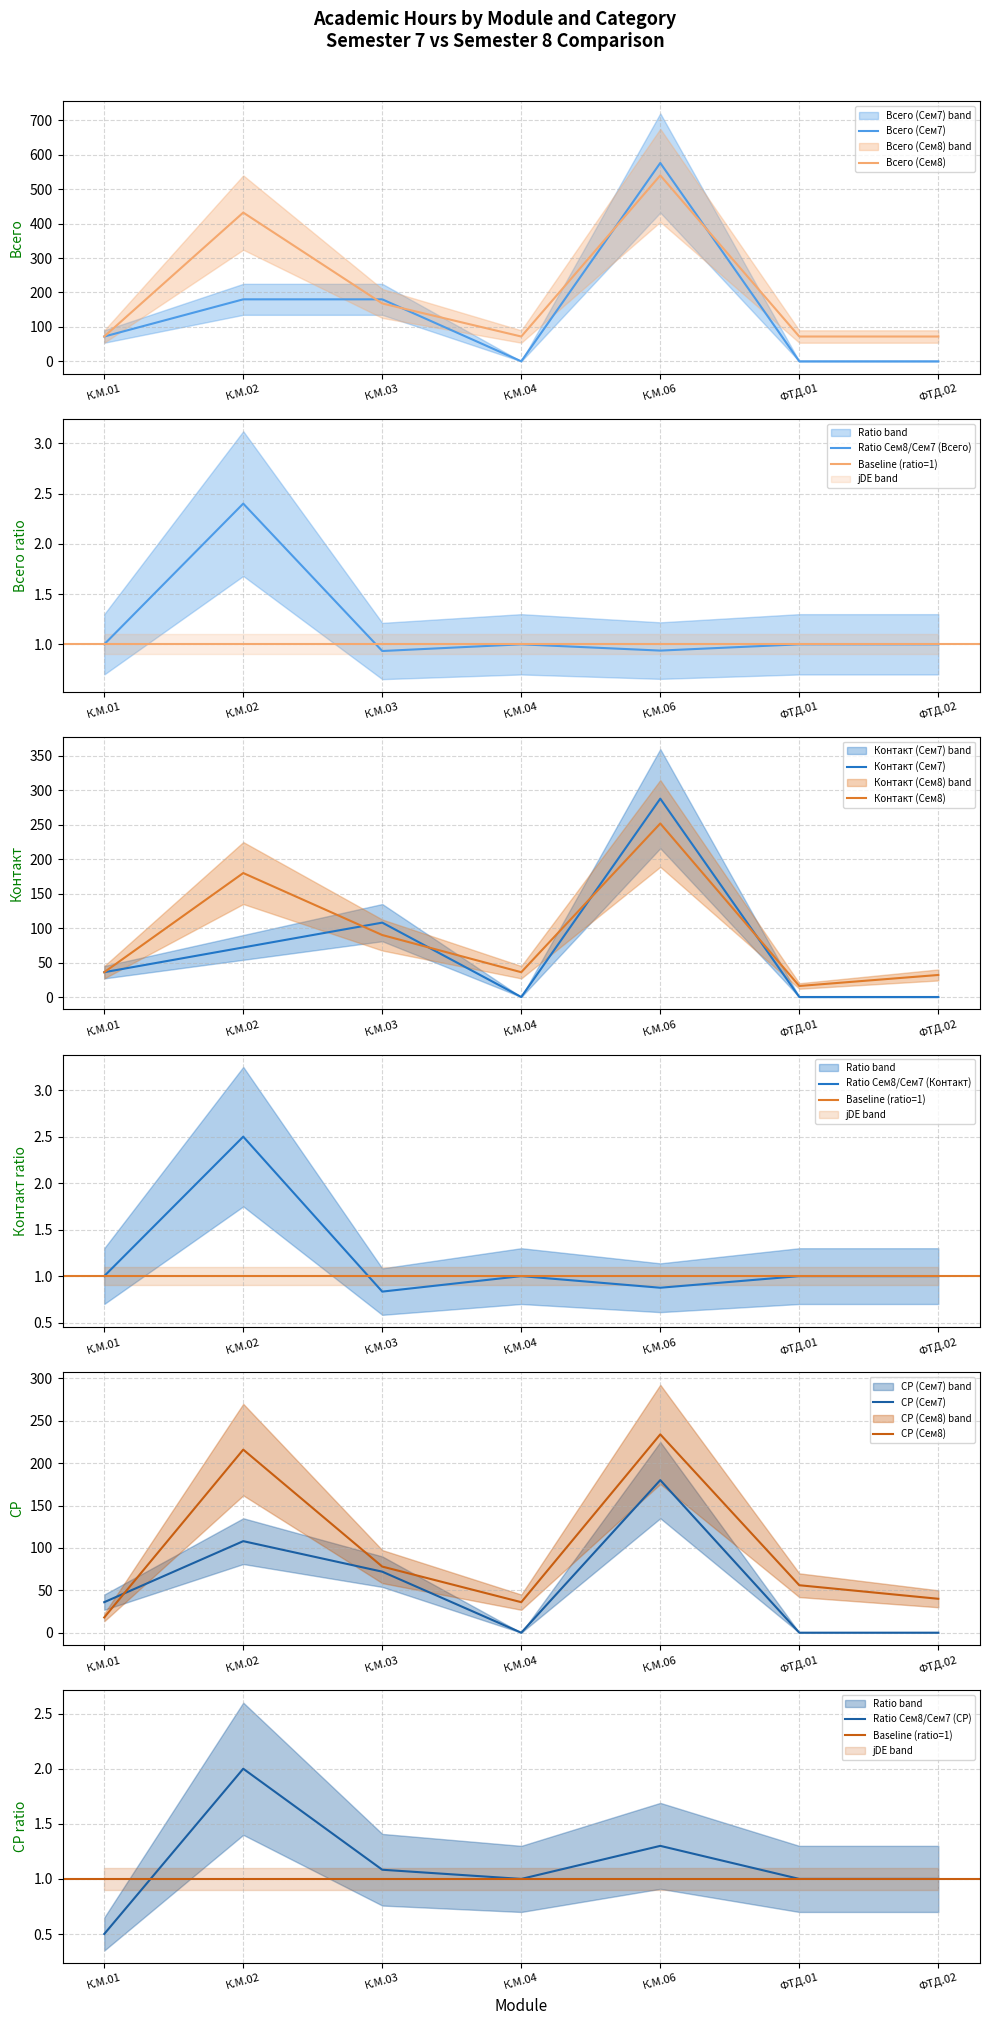

What is the lowest value of the Всего (Сем8) series?

72